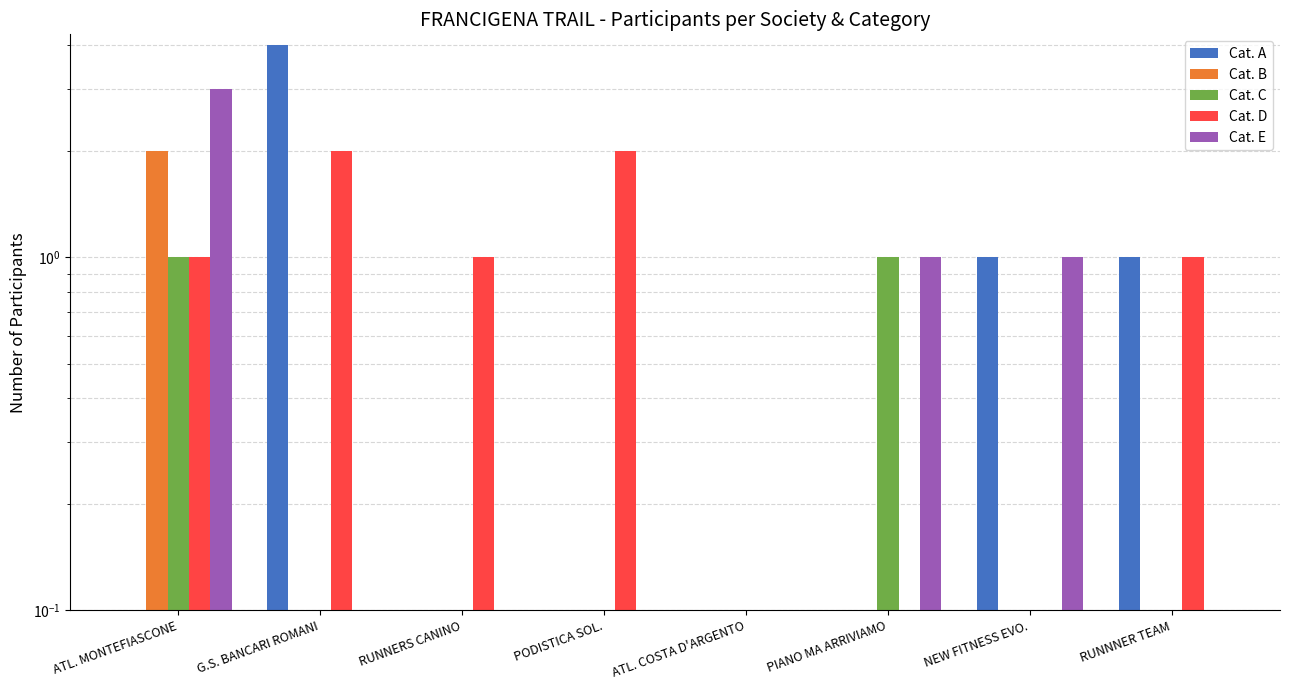

Reading right to left, list all the values displayed in this chart.

Cat. A: RUNNNER TEAM=1	NEW FITNESS EVO.=1	PIANO MA ARRIVIAMO=0	ATL. COSTA D'ARGENTO=0	PODISTICA SOL.=0	RUNNERS CANINO=0	G.S. BANCARI ROMANI=4	ATL. MONTEFIASCONE=0
Cat. B: RUNNNER TEAM=0	NEW FITNESS EVO.=0	PIANO MA ARRIVIAMO=0	ATL. COSTA D'ARGENTO=0	PODISTICA SOL.=0	RUNNERS CANINO=0	G.S. BANCARI ROMANI=0	ATL. MONTEFIASCONE=2
Cat. C: RUNNNER TEAM=0	NEW FITNESS EVO.=0	PIANO MA ARRIVIAMO=1	ATL. COSTA D'ARGENTO=0	PODISTICA SOL.=0	RUNNERS CANINO=0	G.S. BANCARI ROMANI=0	ATL. MONTEFIASCONE=1
Cat. D: RUNNNER TEAM=1	NEW FITNESS EVO.=0	PIANO MA ARRIVIAMO=0	ATL. COSTA D'ARGENTO=0	PODISTICA SOL.=2	RUNNERS CANINO=1	G.S. BANCARI ROMANI=2	ATL. MONTEFIASCONE=1
Cat. E: RUNNNER TEAM=0	NEW FITNESS EVO.=1	PIANO MA ARRIVIAMO=1	ATL. COSTA D'ARGENTO=0	PODISTICA SOL.=0	RUNNERS CANINO=0	G.S. BANCARI ROMANI=0	ATL. MONTEFIASCONE=3